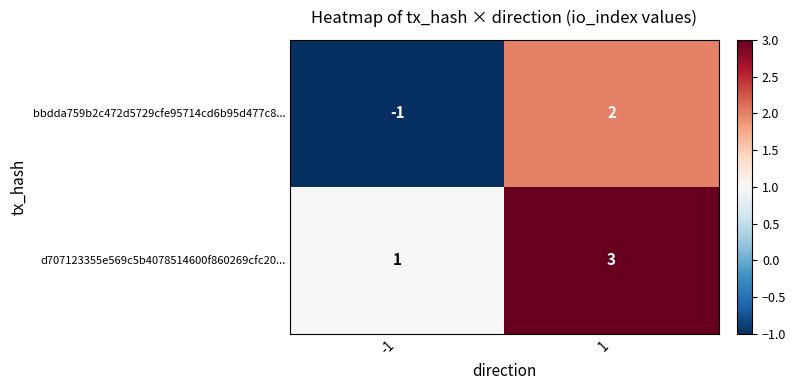

List the series in order of their peak value, lowest first.

bbdda759b2c472d5729cfe95714cd6b95d477c8..., d707123355e569c5b4078514600f860269cfc20...